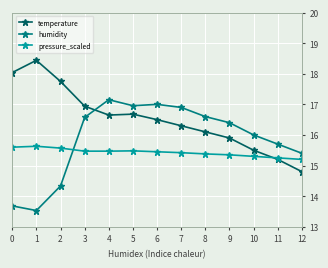

Is the value of temperature at 1 greater than the value of pressure_scaled at 11?

Yes